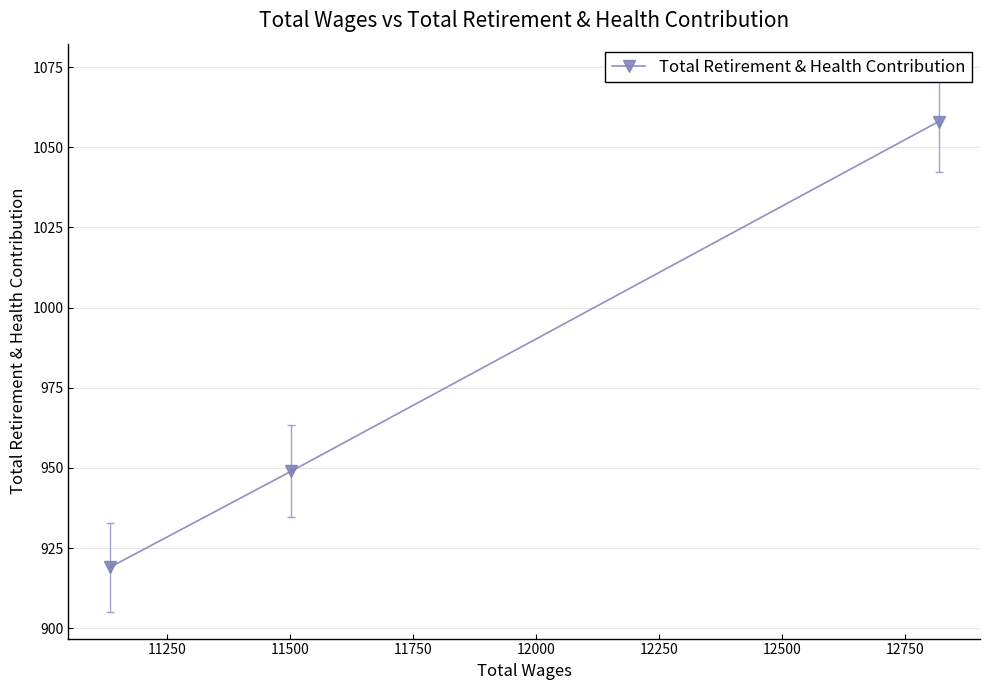

The value at 11250 is 1252. True or false?

False